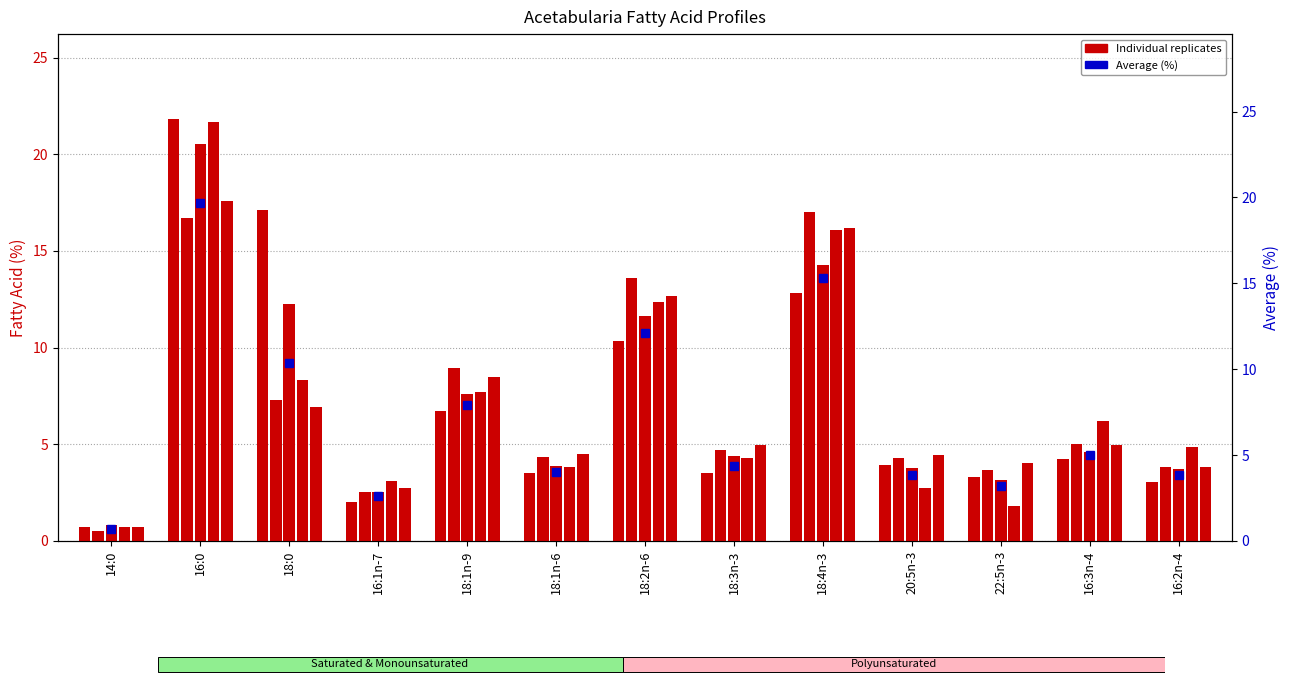

Is it true that Average (%) equals 6.7 at 18:0?

False